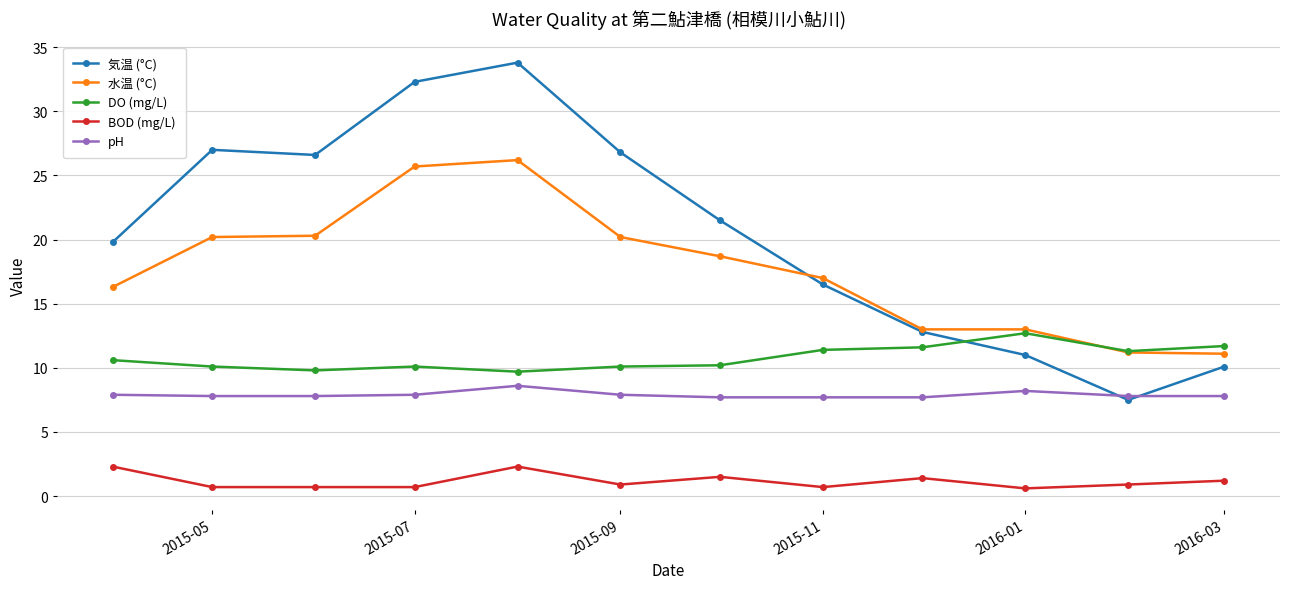

What is the maximum value shown in the chart?

33.8